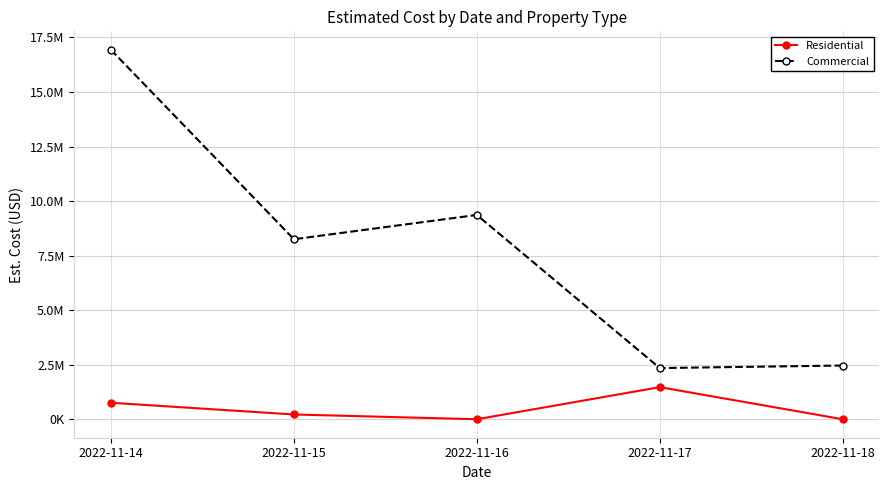

At how many categories does at least one series exceed 15329153?

1